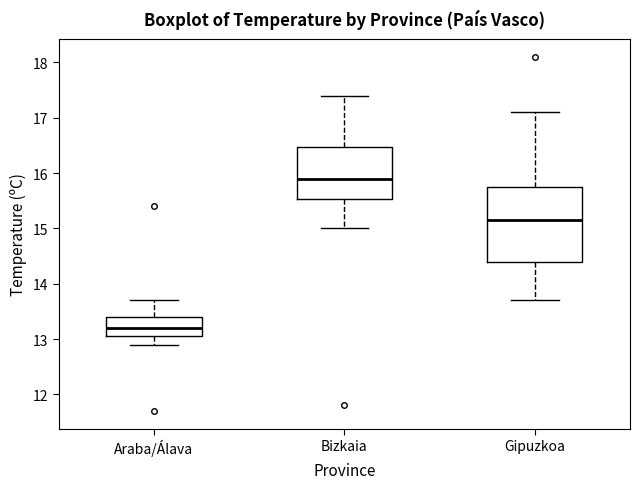

Reading left to right, transcribe this box plot: for each box, give where its median line is, the range the box spans, and where its two whiskers end, as read against the y-axis. The values are not printed on the chart, so give them approximately, as read against the axis.

Araba/Álava: median 13.2, box 13.1 to 13.4, whiskers 12.9 to 13.7
Bizkaia: median 15.9, box 15.5 to 16.5, whiskers 15.0 to 17.4
Gipuzkoa: median 15.2, box 14.4 to 15.8, whiskers 13.7 to 17.1